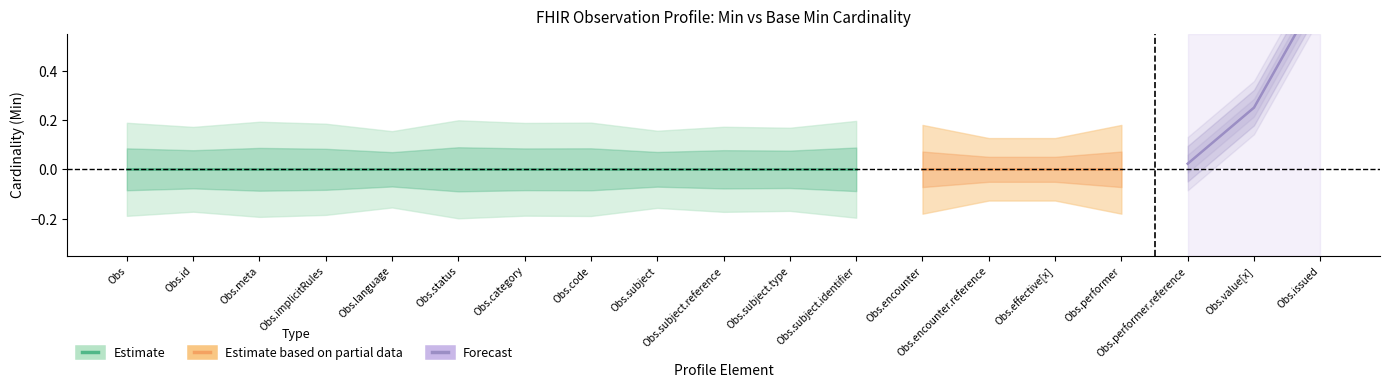

Which has a higher value, Observation.effective[x] or Observation.subject?

Observation.effective[x]